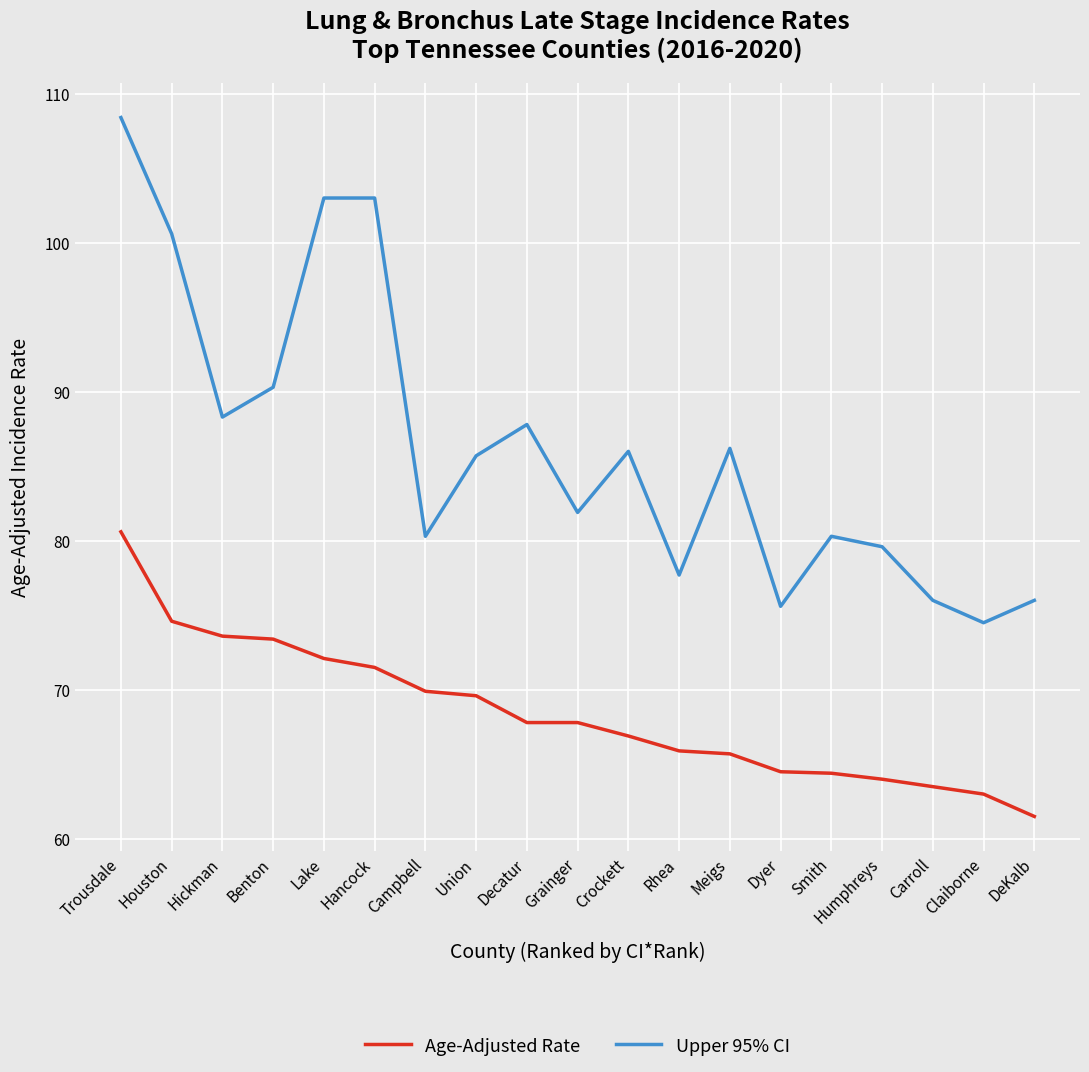

What is the highest value of the Age-Adjusted Rate series?

80.6